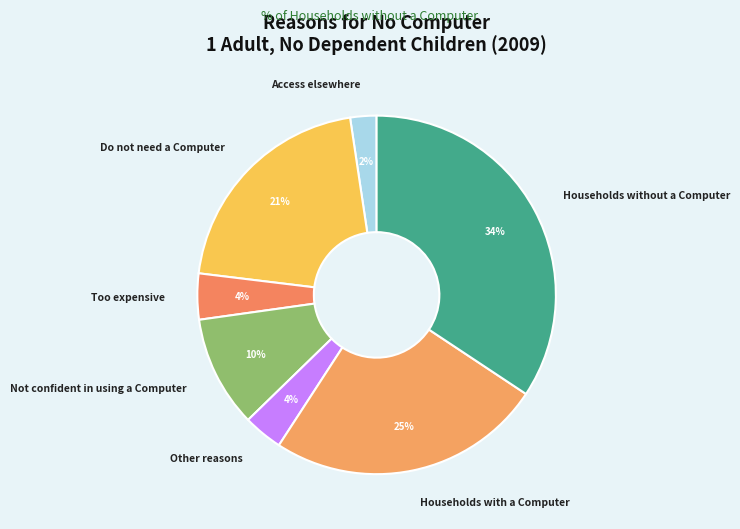

Is there any slice that represents more than half of the pie?

No